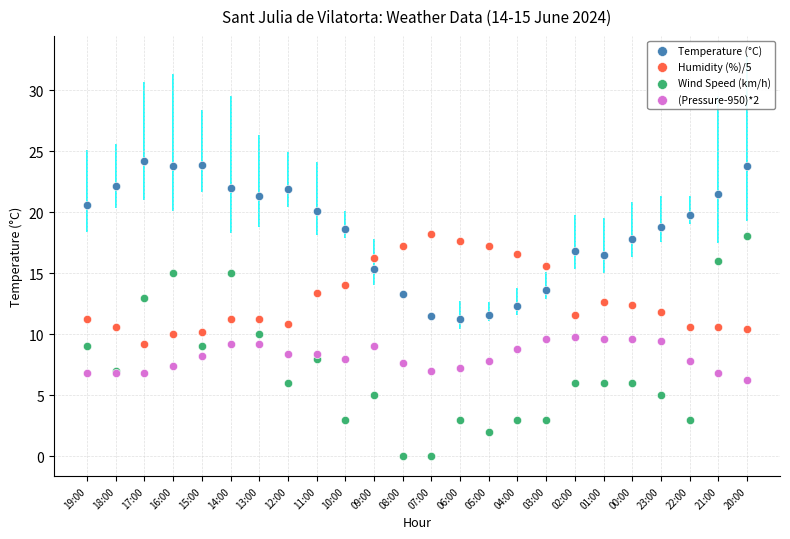

What are all the series names shown in the legend?

Temperature (°C), Humidity (%)/5, Wind Speed (km/h), (Pressure-950)*2